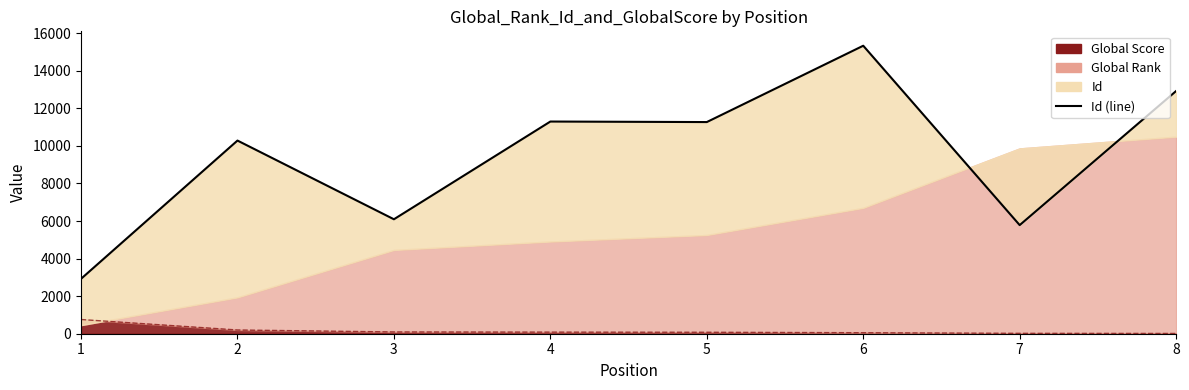

Approximately how many times larger is the value at 8 compared to 5?

1.1